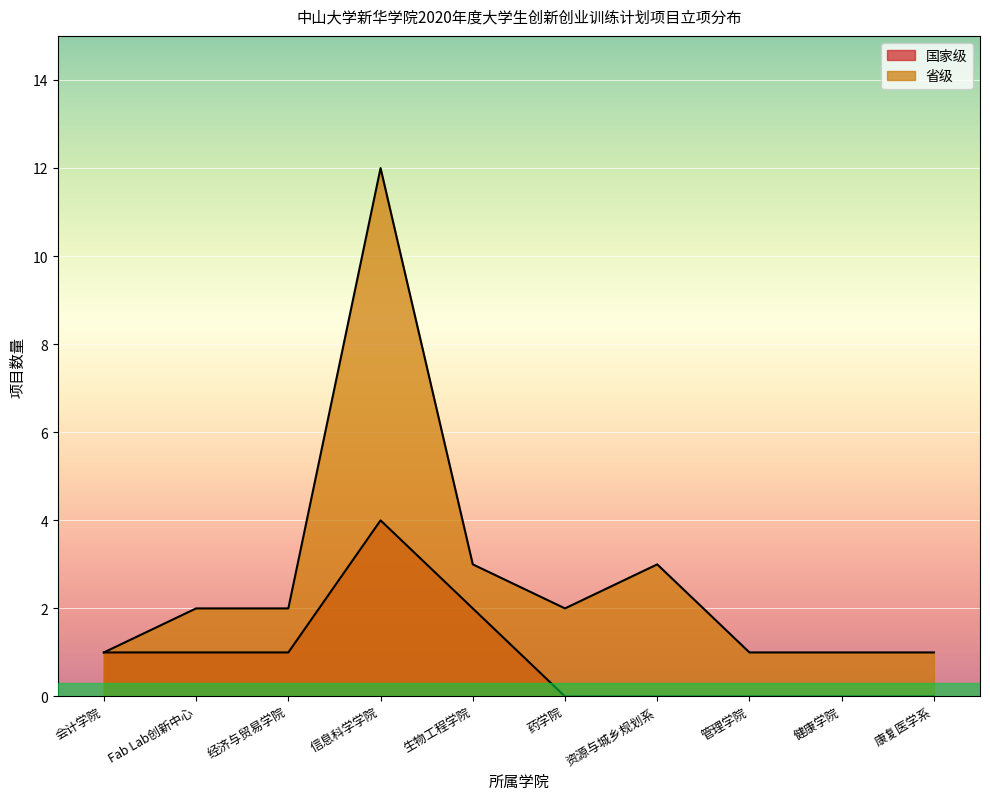

At 会计学院, list the series in order from largest to smallest.

国家级项目数量, 省级项目数量